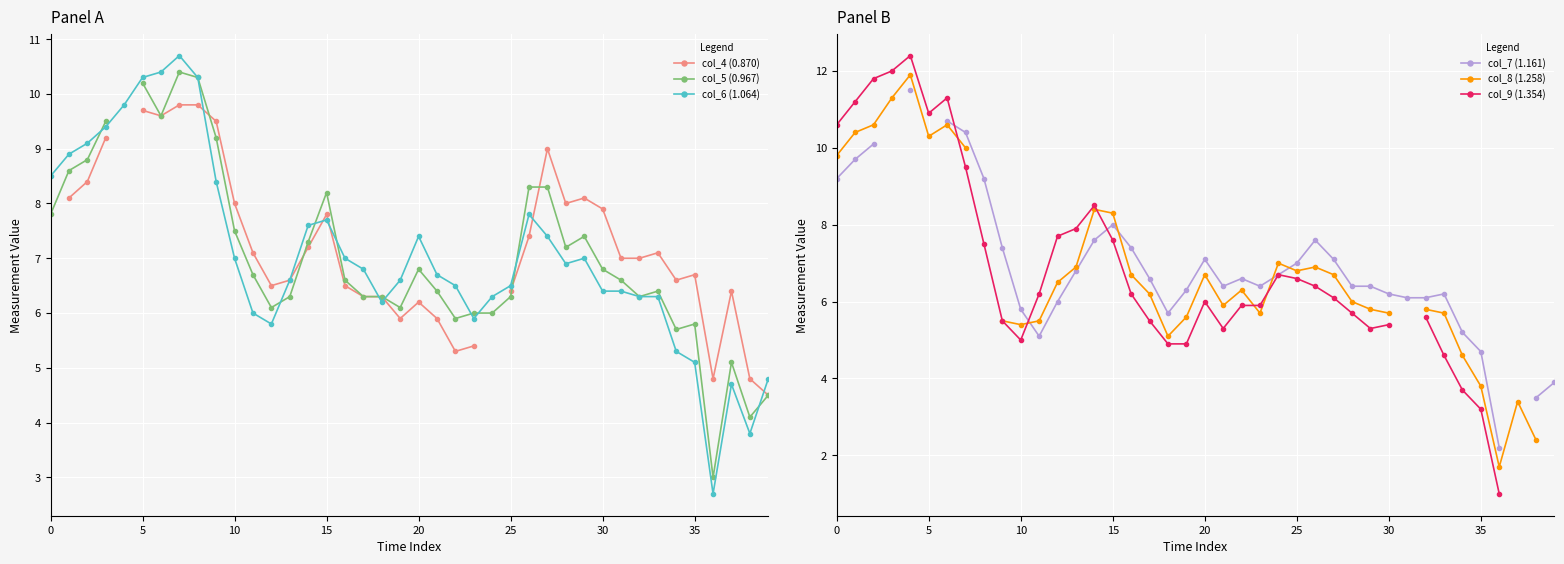

Which series has the largest total across all categories?

col_6 (1.064)